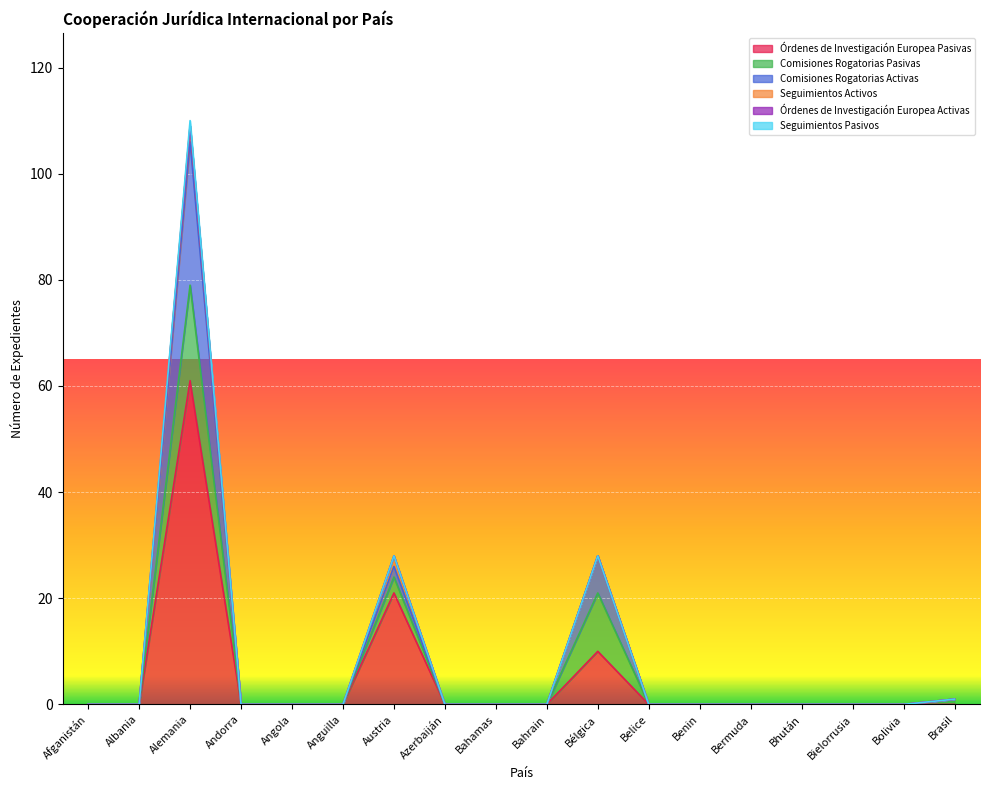

Between Angola and Bélgica, which series saw the biggest shift?

Comisiones Rogatorias Pasivas